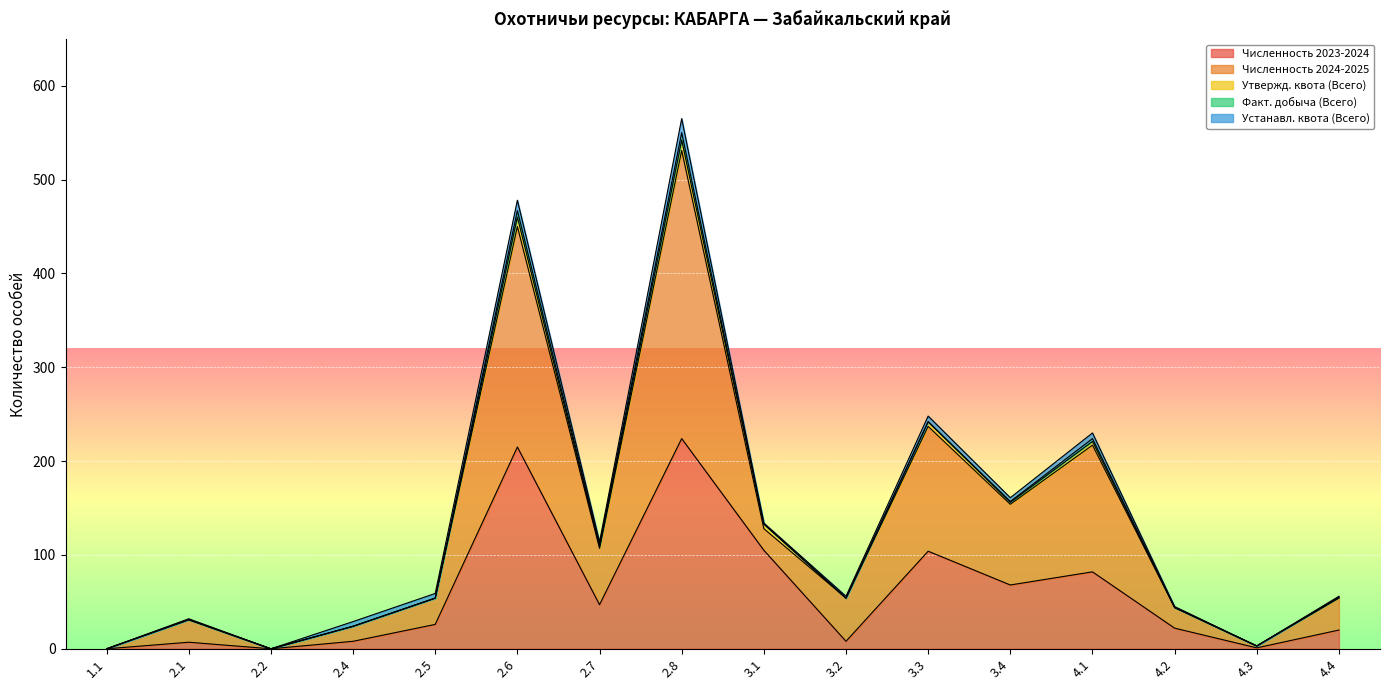

Which series has the largest total across all categories?

Численность 2024-2025